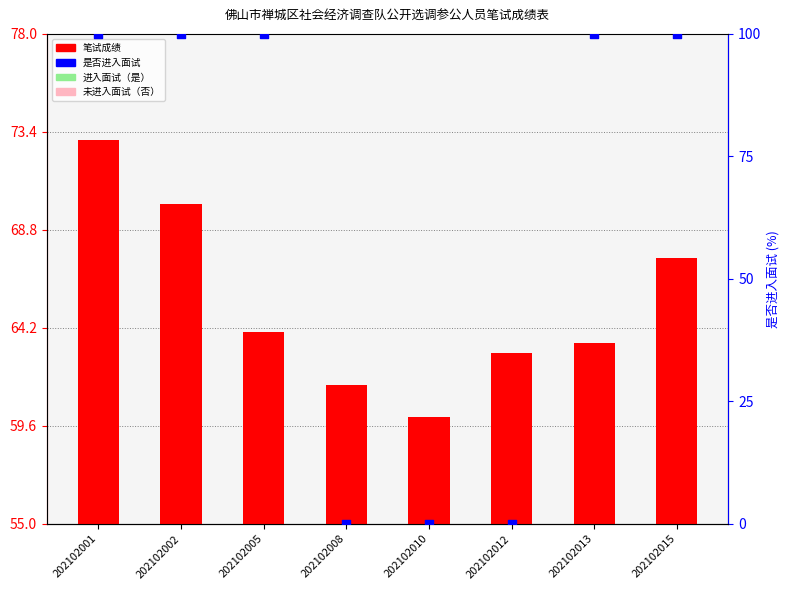

Is the value of 是否进入面试(是=100%) at 202102005 greater than the value of 笔试成绩 at 202102001?

Yes